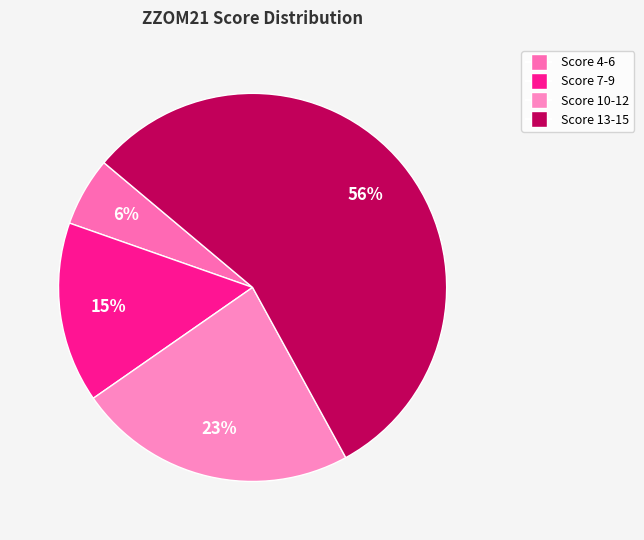

How many slices are in this pie chart?

4